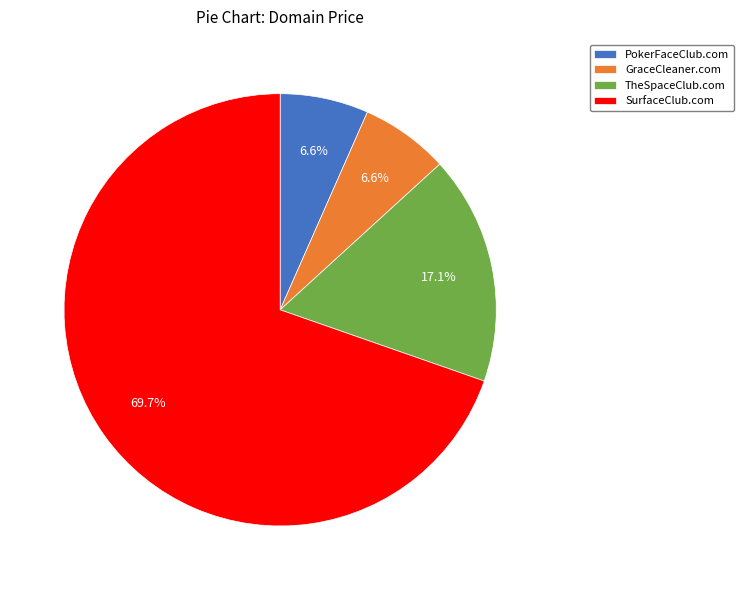

Between TheSpaceClub.com and PokerFaceClub.com, which is larger?

TheSpaceClub.com